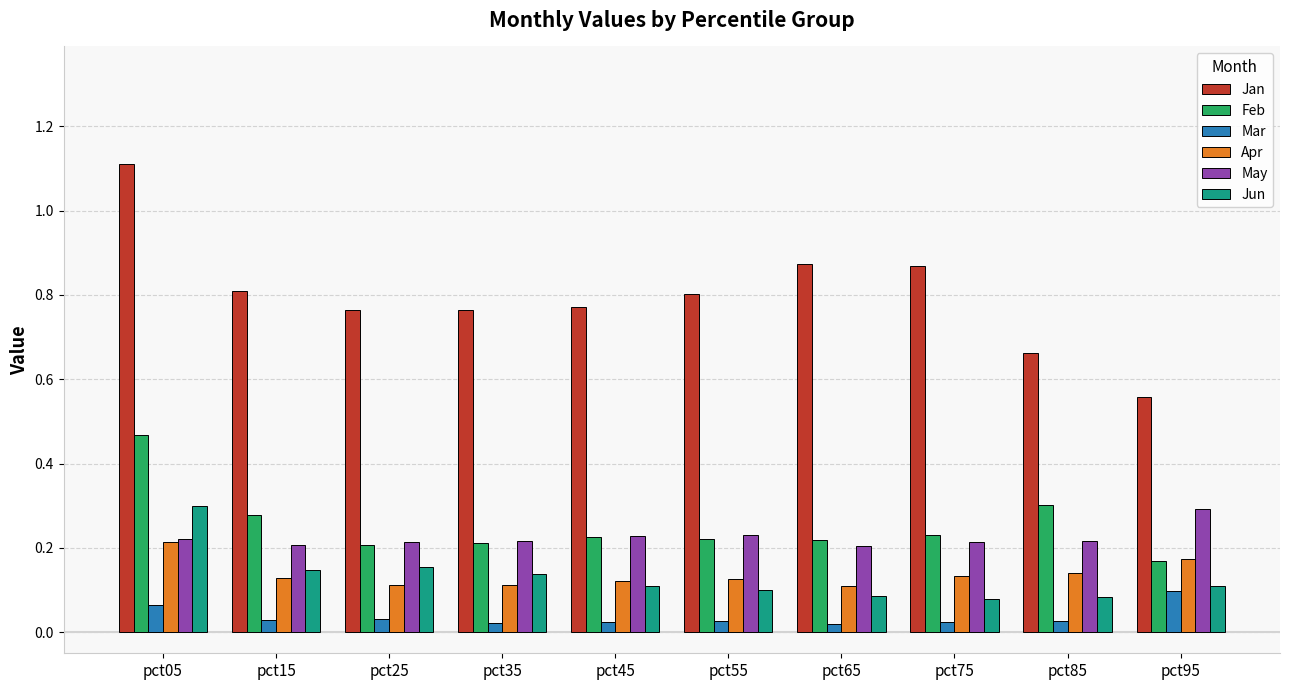

What are all the series names shown in the legend?

Jan, Feb, Mar, Apr, May, Jun